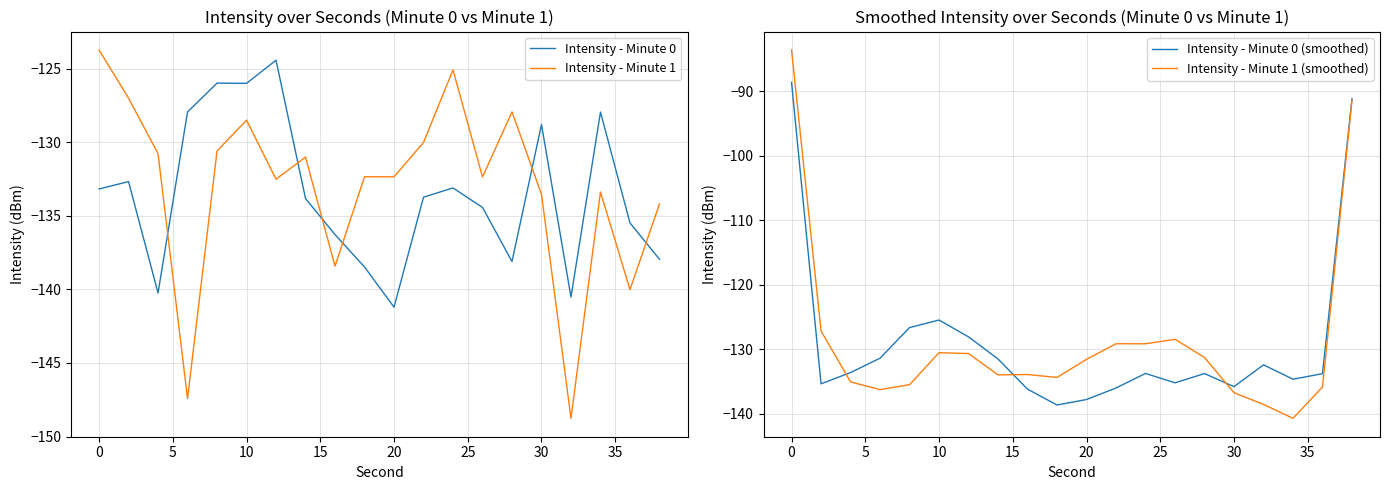

What is the difference between the maximum and minimum values in the Intensity - Minute 0 series?

16.8